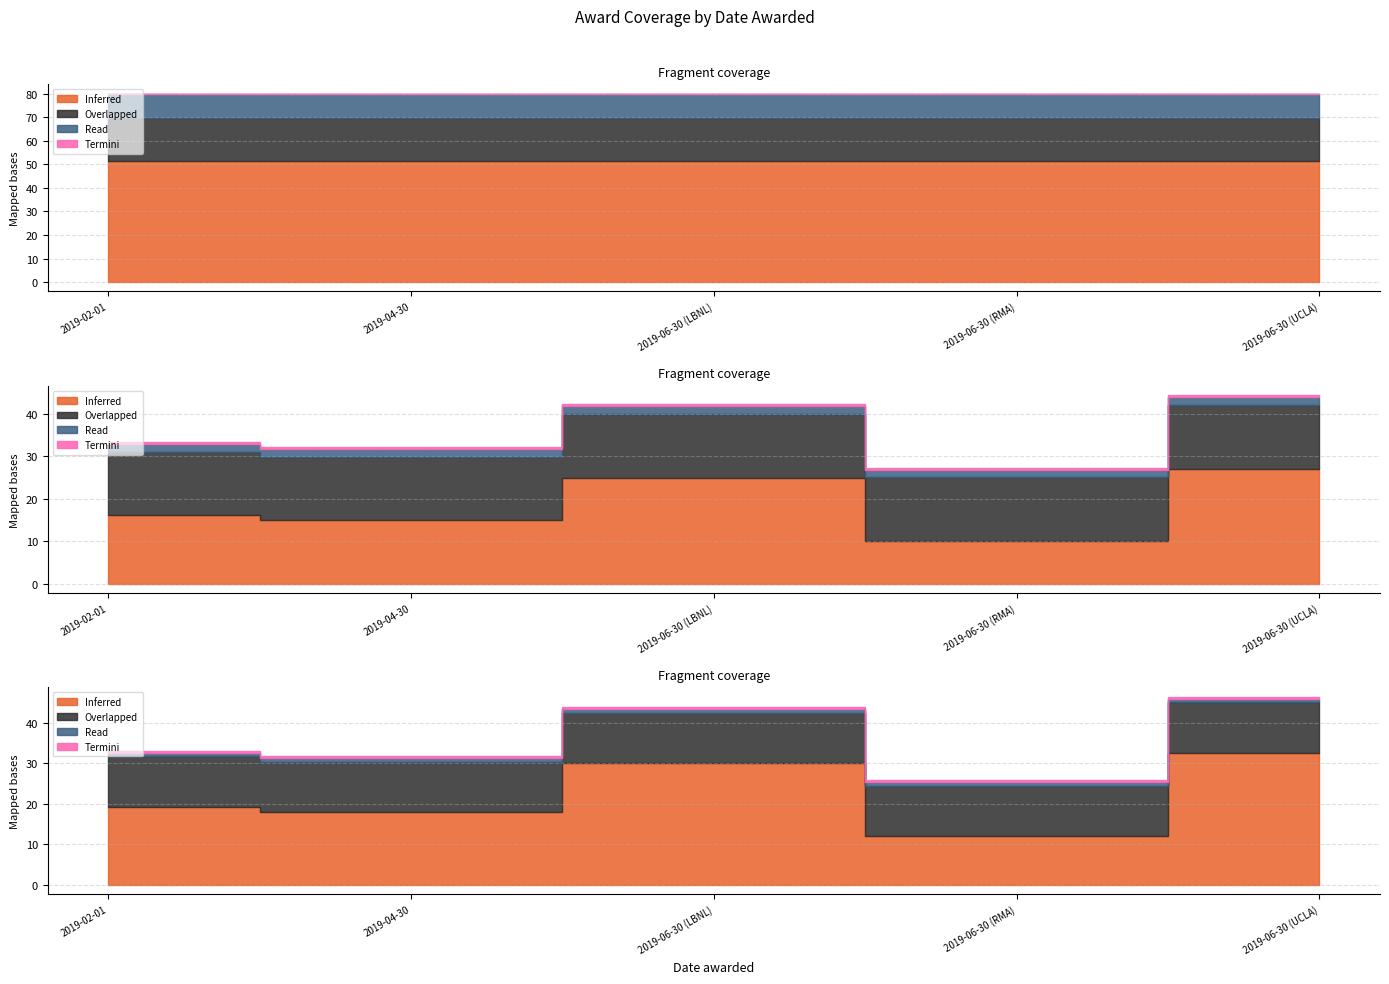

The value of Inferred (AwardID) at 2019-06-30 (LBNL) is 84530. True or false?

False